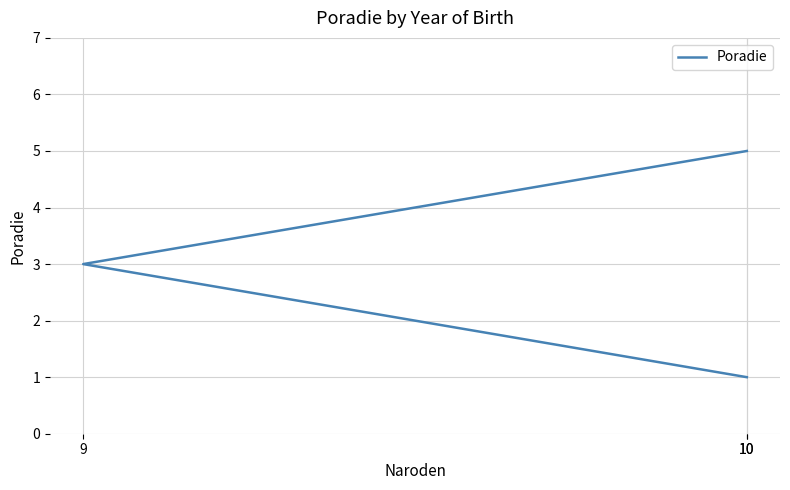

At which label is the value closest to 3?

9